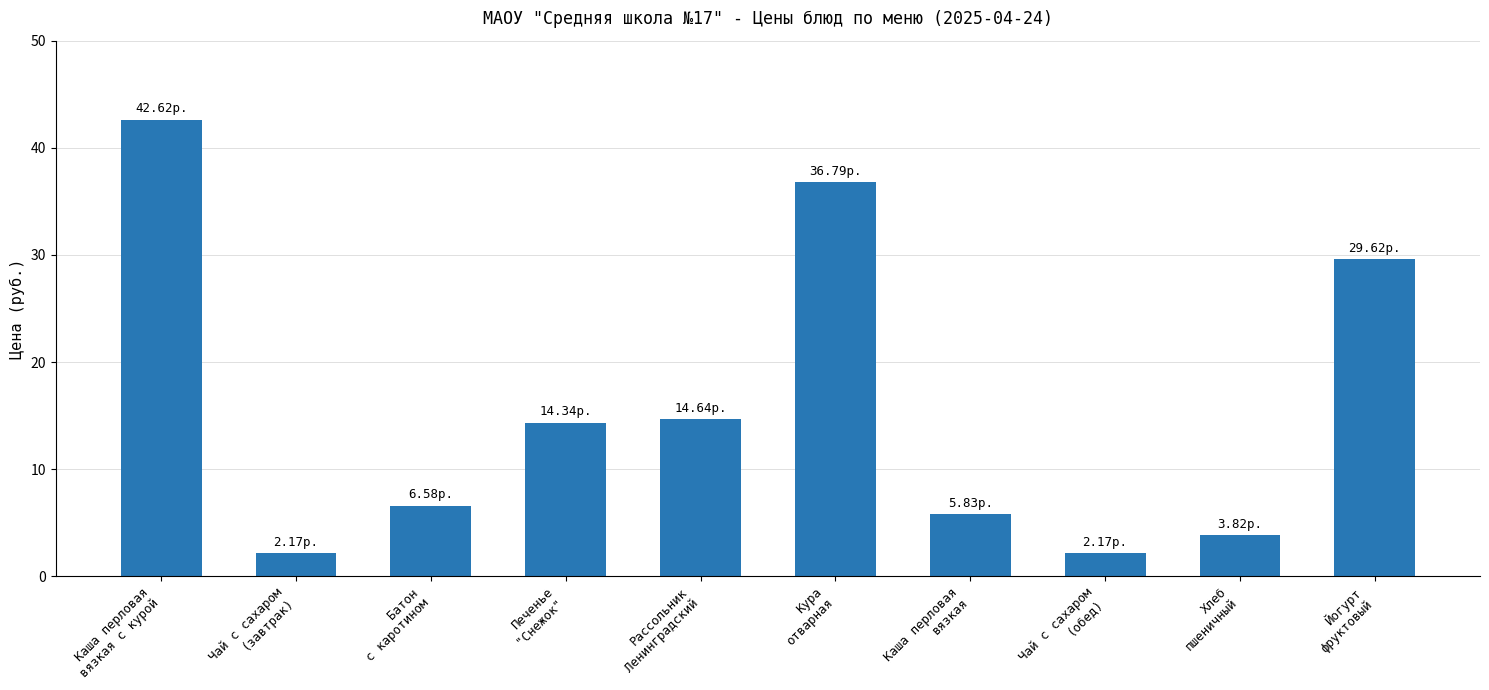

What is the ratio of the value at Чай с сахаром
(обед) to the value at Батон
с каротином?

0.3